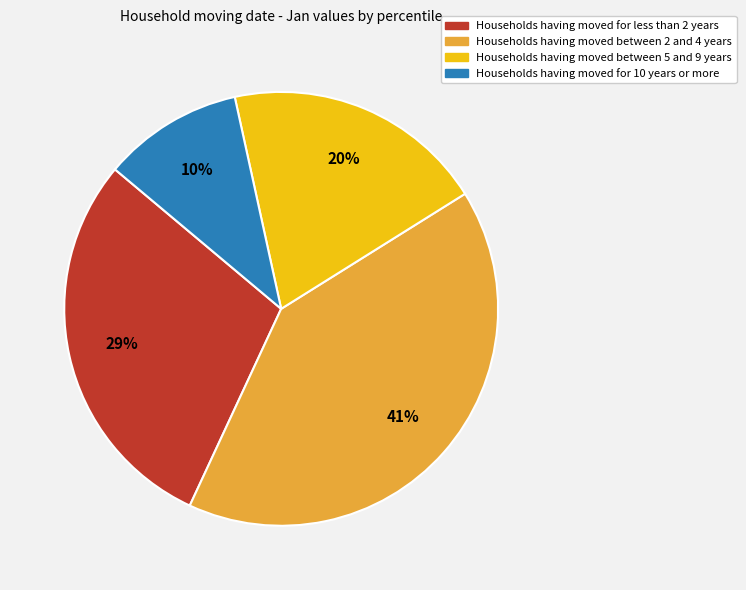

To the nearest percent, what is the average slice percentage?

25%